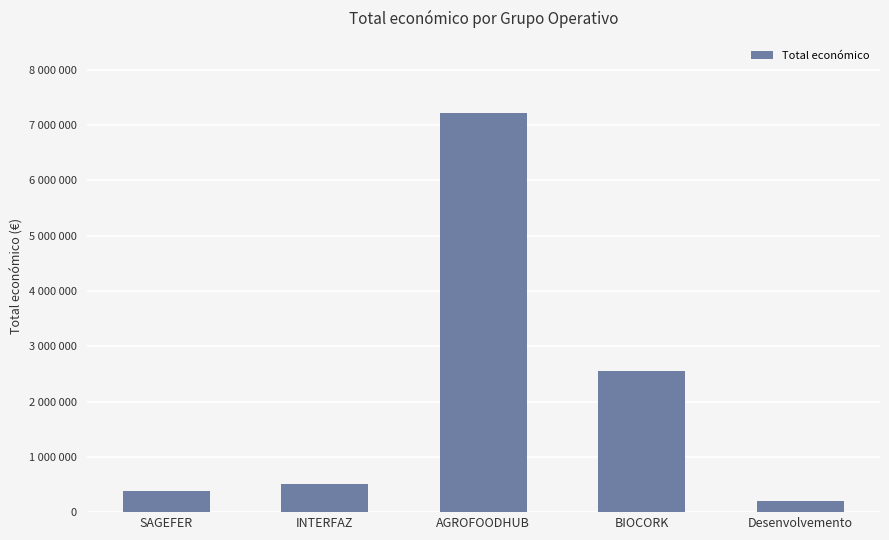

Does the chart contain stacked bars?

No